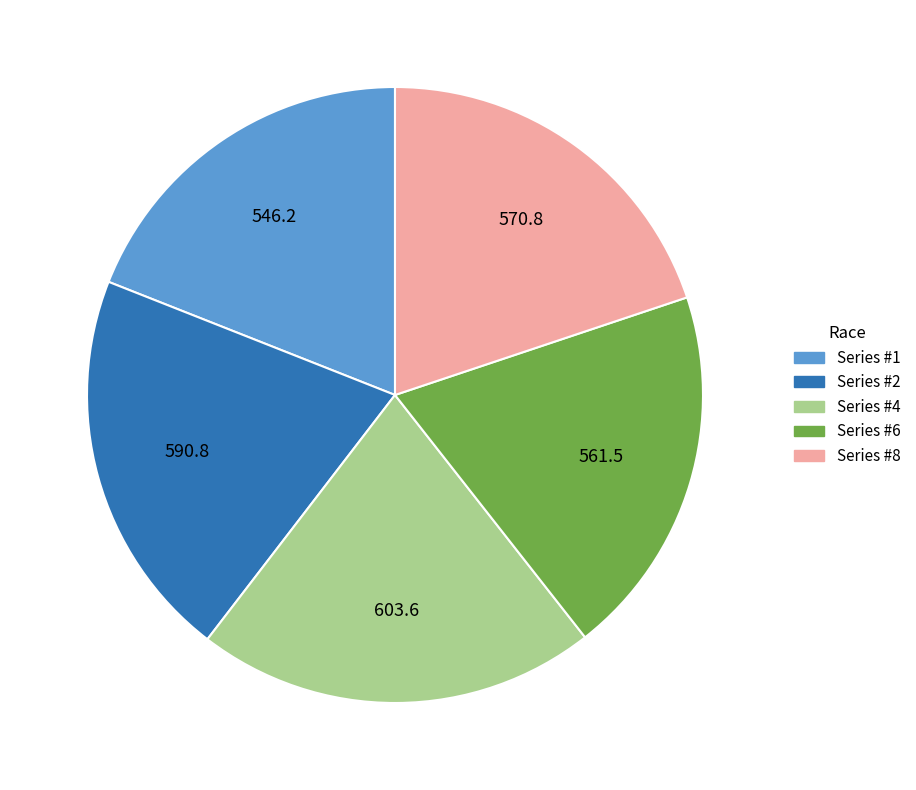

Is the sum of Series #4 and Series #2 greater than half?

No